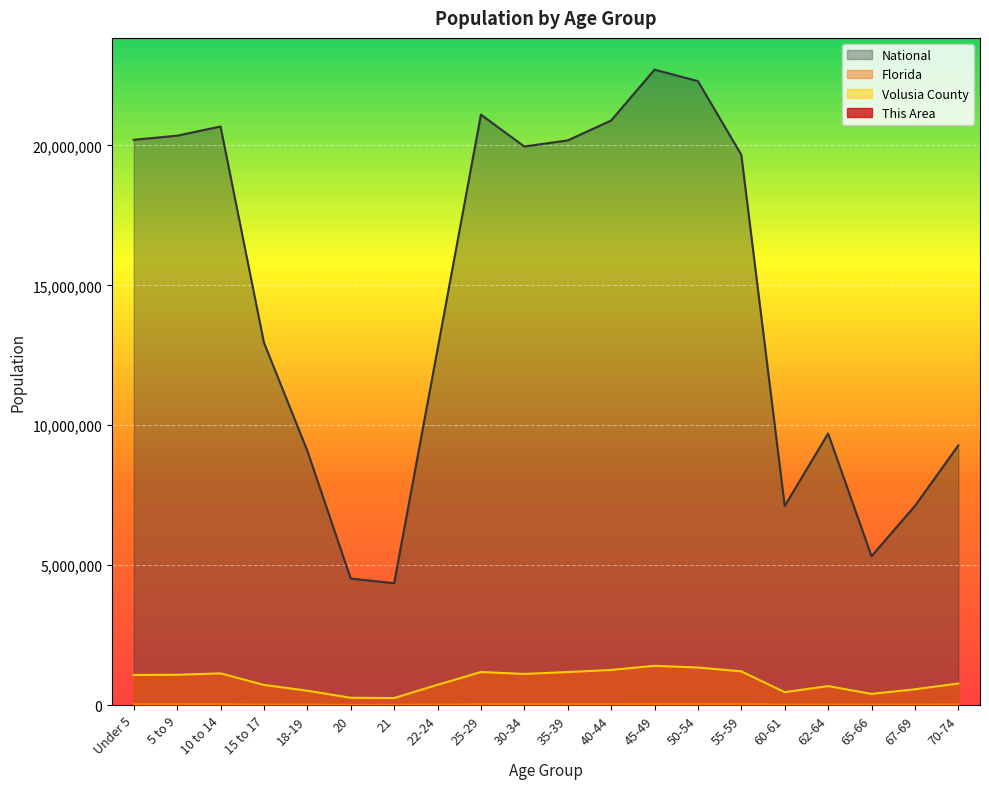

What is the label of the 4th point from the right?

62-64